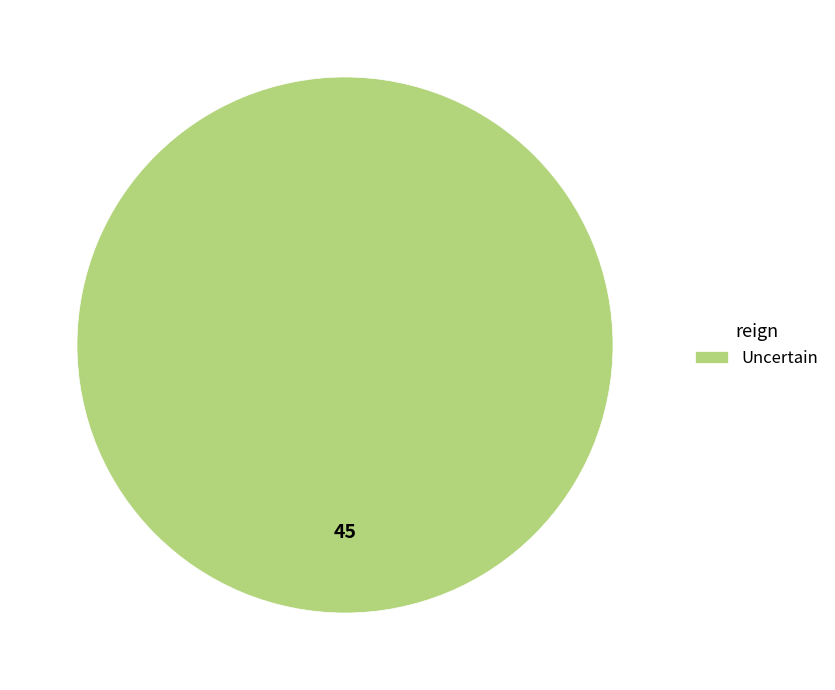

Is there any slice that represents more than half of the pie?

Yes